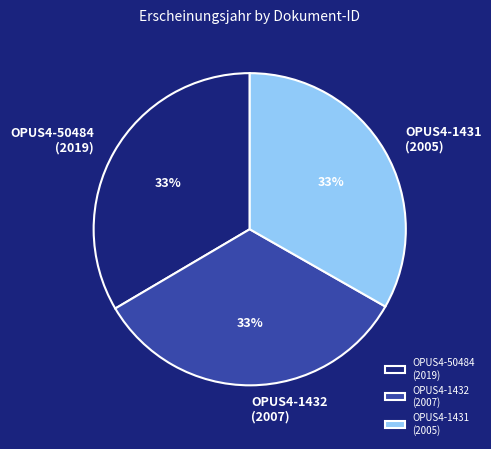

Do OPUS4-1431 (2005) and OPUS4-1432 (2007) together represent more than half of the pie?

Yes